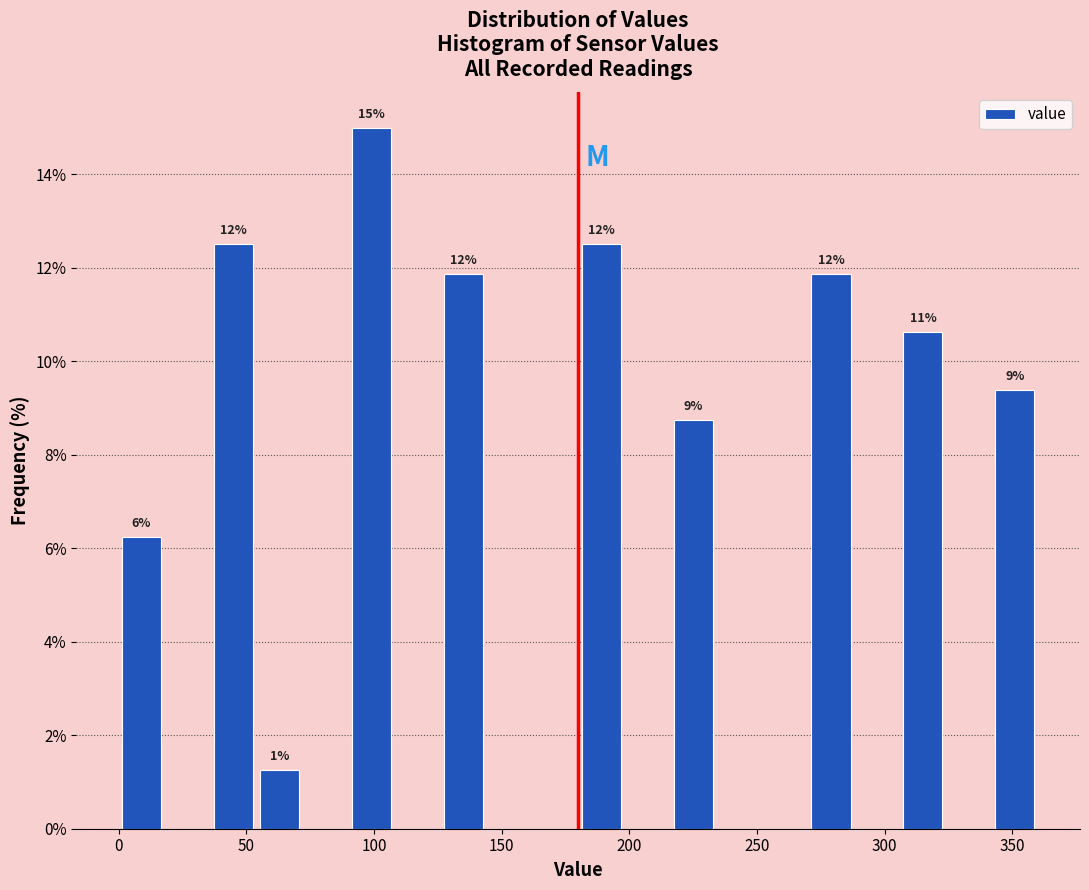

Read against the x-axis, roughly where is the centre of the tallest bar?

100